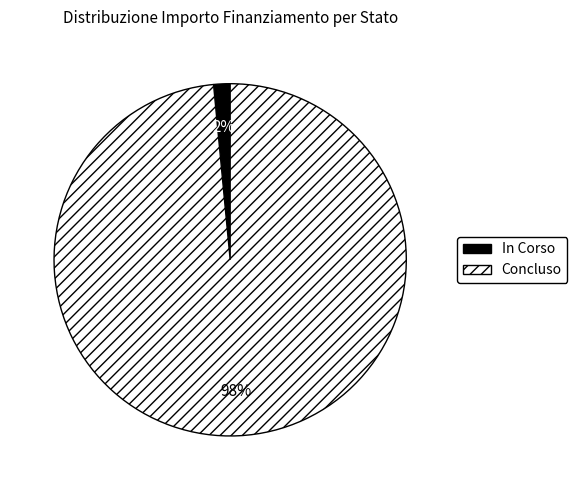

Which slice represents more than half of the pie?

Concluso